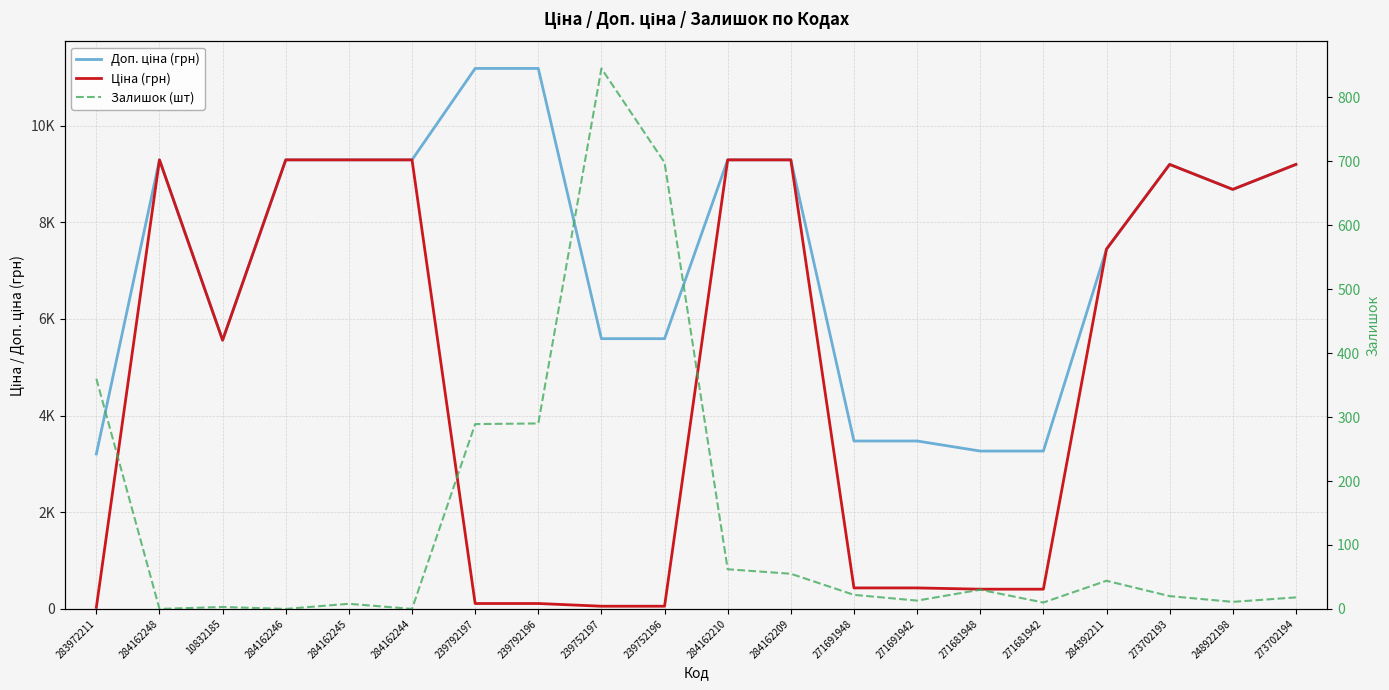

At how many categories does at least one series exceed 2784?

20